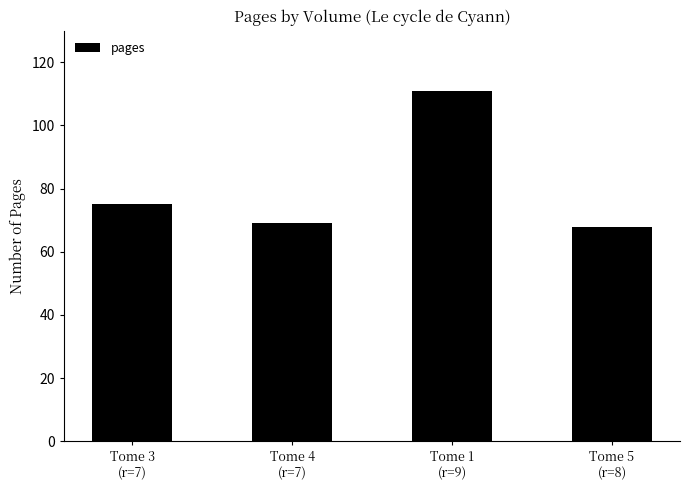

Count the number of data series in this chart.

1